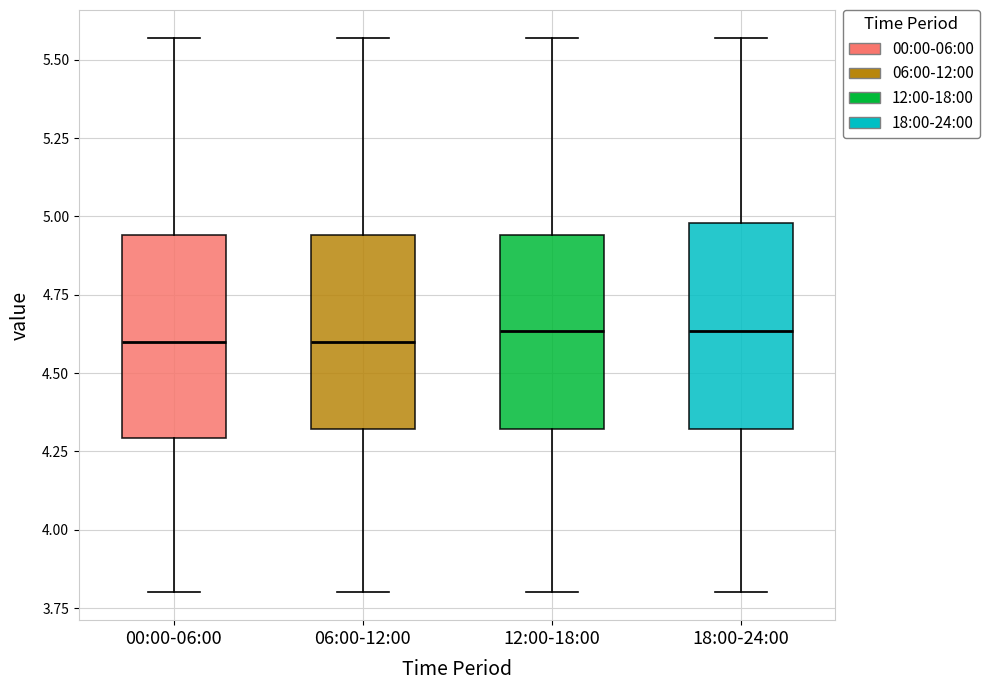

Reading left to right, transcribe this box plot: for each box, give where its median line is, the range the box spans, and where its two whiskers end, as read against the y-axis. The values are not printed on the chart, so give them approximately, as read against the axis.

00:00-06:00: median 4.60, box 4.30 to 4.95, whiskers 3.80 to 5.55
06:00-12:00: median 4.60, box 4.30 to 4.95, whiskers 3.80 to 5.55
12:00-18:00: median 4.65, box 4.30 to 4.95, whiskers 3.80 to 5.55
18:00-24:00: median 4.65, box 4.30 to 5.00, whiskers 3.80 to 5.55